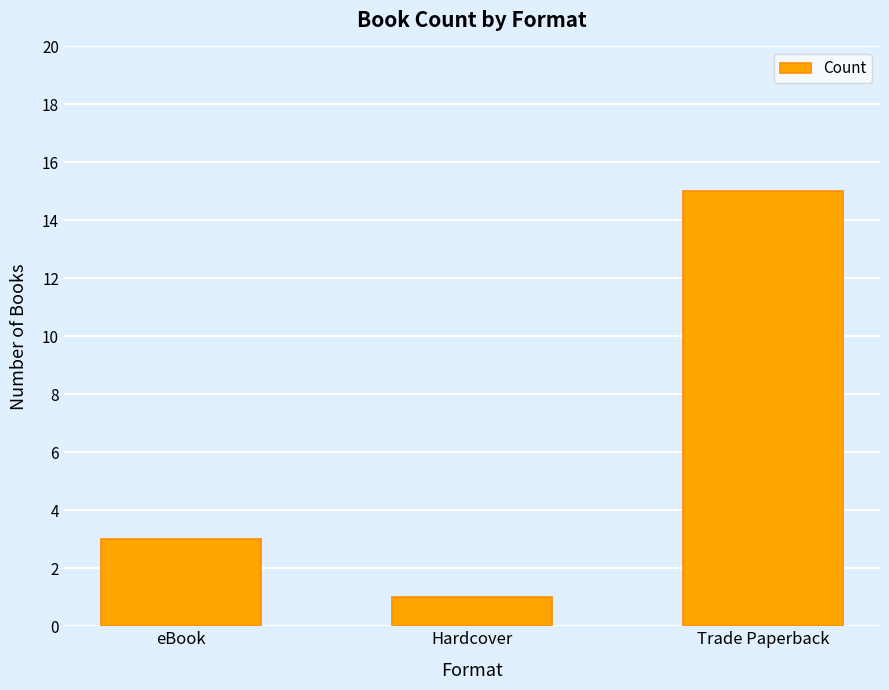

Reading right to left, transcribe all the data shown in this chart.

15	1	3